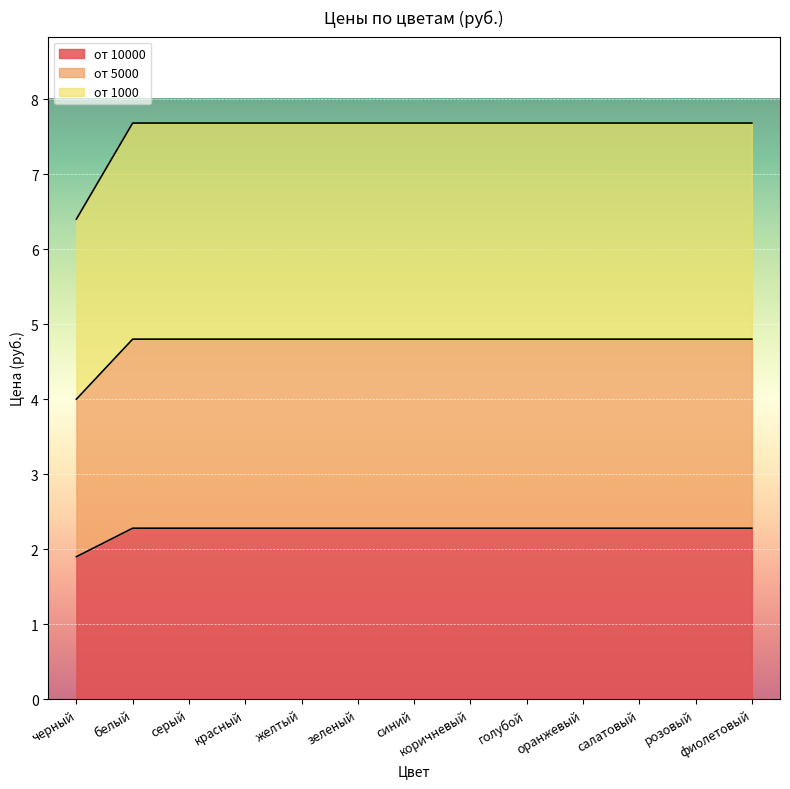

What is the total value across all series at голубой?

7.7